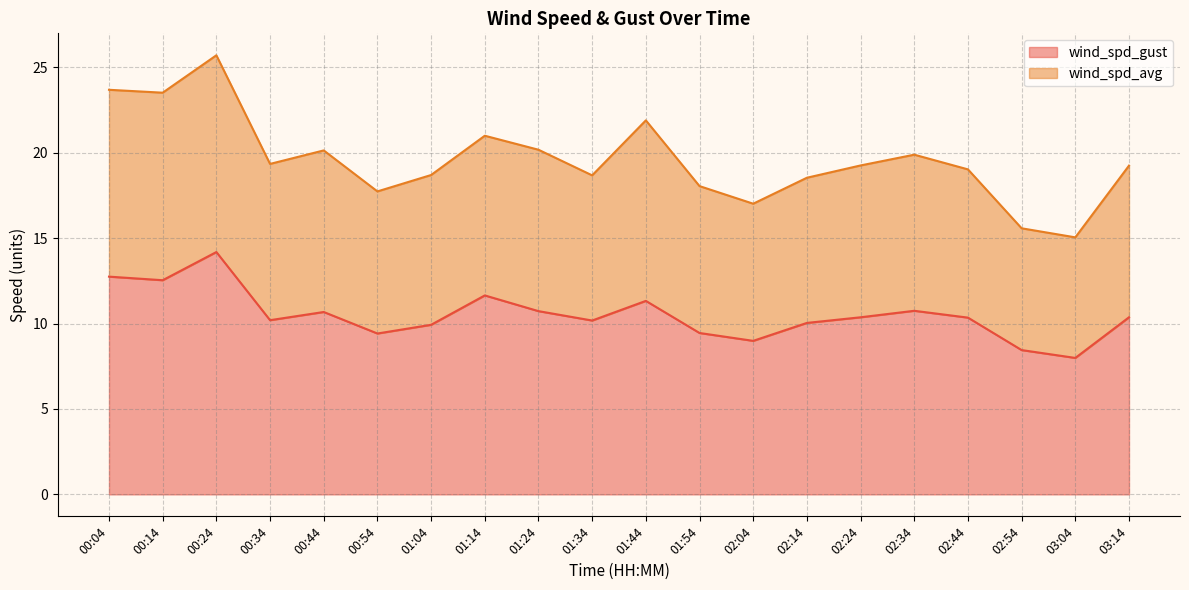

Where does the wind_spd_avg series first go above 19?

00:04